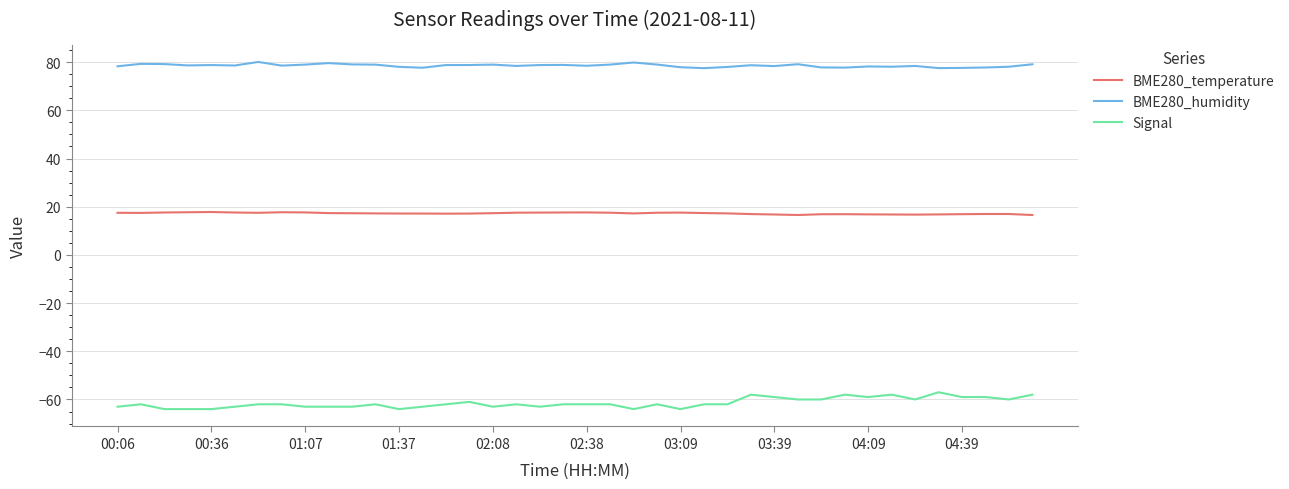

Rank the series by their average value, from lowest to highest.

Signal, BME280_temperature, BME280_humidity